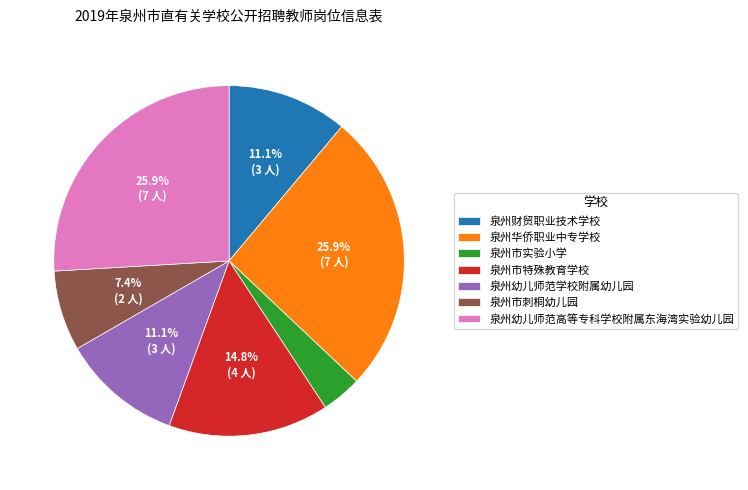

Combined, do 泉州幼儿师范学校附属幼儿园 and 泉州市特殊教育学校 account for over 50%?

No